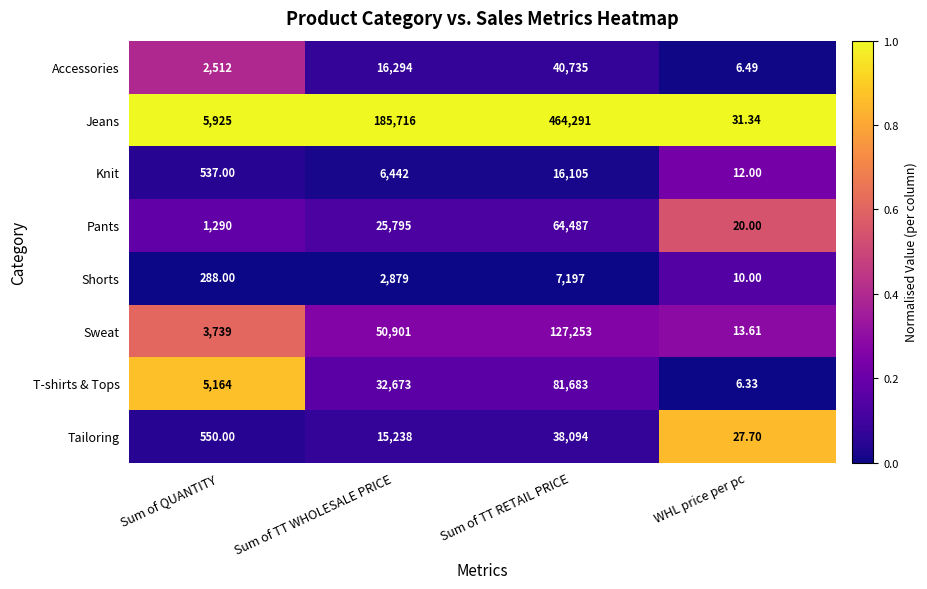

Which category has the highest value in the Tailoring series?

Sum of TT RETAIL PRICE